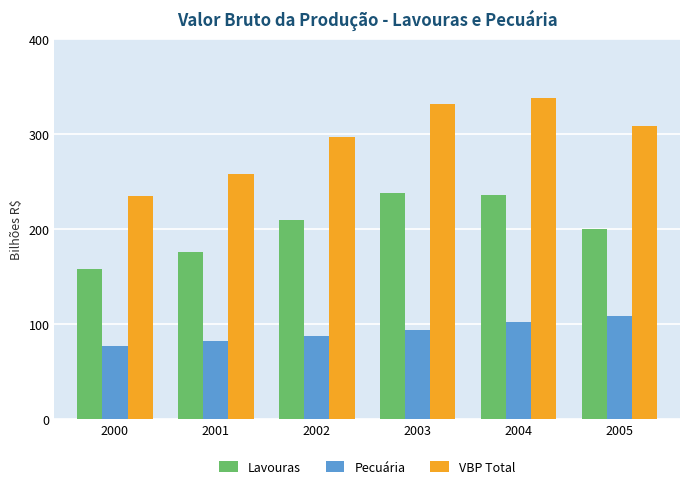

Reading right to left, transcribe all the data shown in this chart.

Lavouras: 2005=200.0	2004=236.6	2003=238.3	2002=210.0	2001=175.8	2000=158.2
Pecuária: 2005=109.3	2004=102.0	2003=94.0	2002=87.6	2001=82.1	2000=76.9
VBP Total: 2005=309.3	2004=338.6	2003=332.3	2002=297.6	2001=257.8	2000=235.2